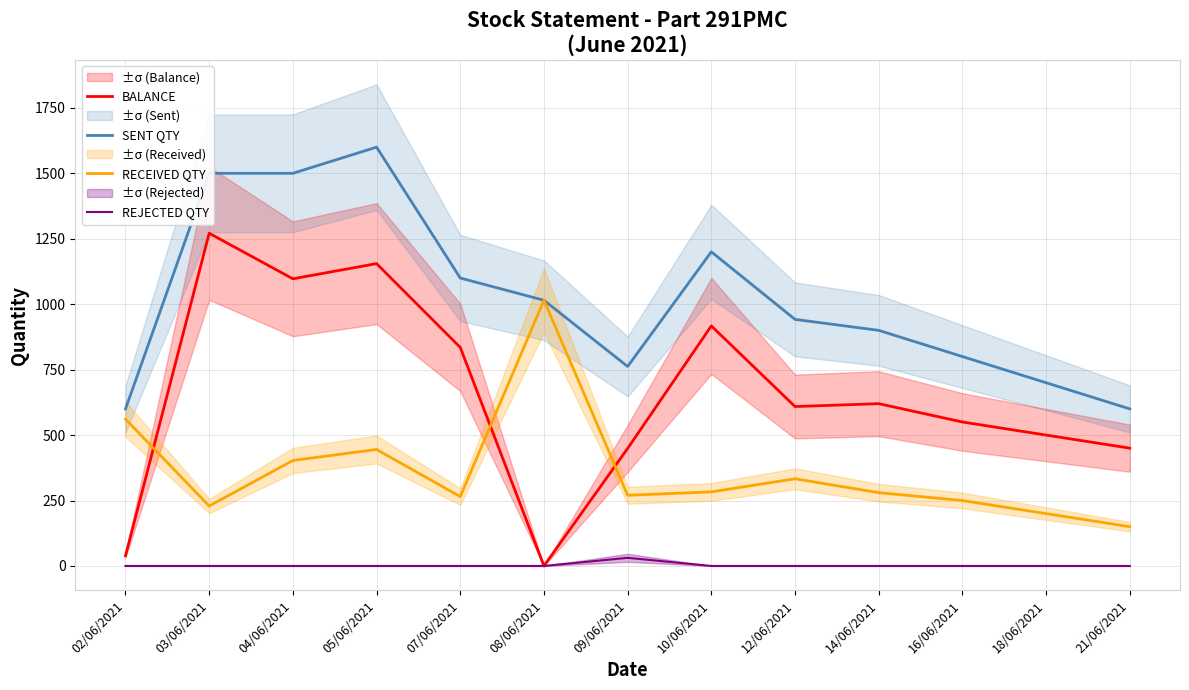

True or false: REJECTED QTY and RECEIVED QTY intersect in this chart.

False